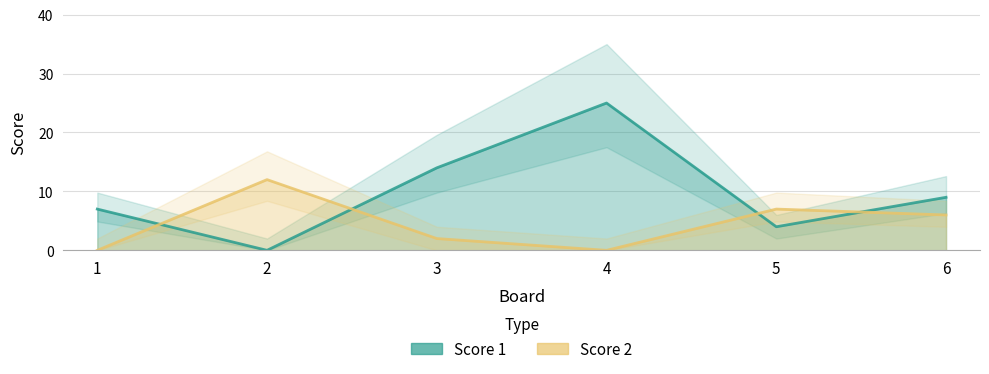

In Score 2, how many points are lower than both neighbors (excluding endpoints)?

1